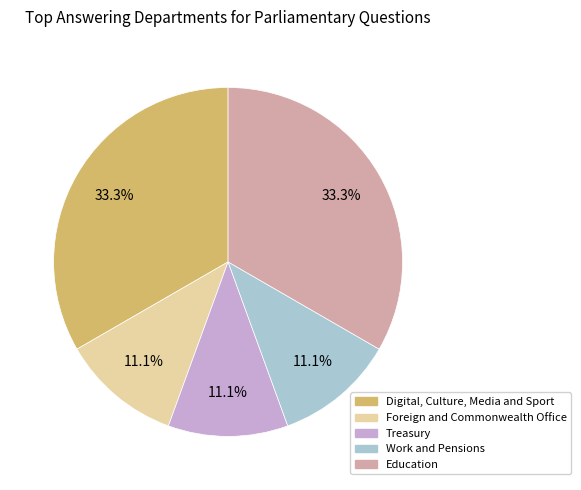

To the nearest percent, what is the difference between the Foreign and Commonwealth Office and Digital, Culture, Media and Sport slice percentages?

22%